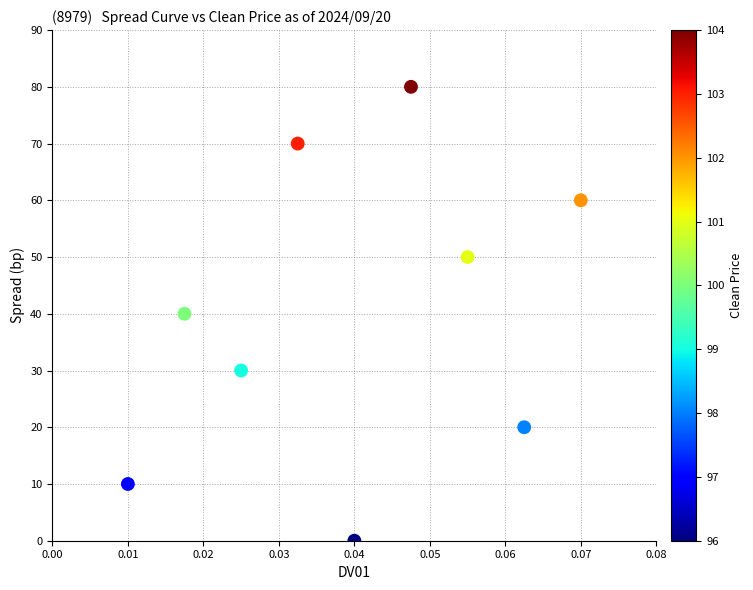

What is the average Y value?

40